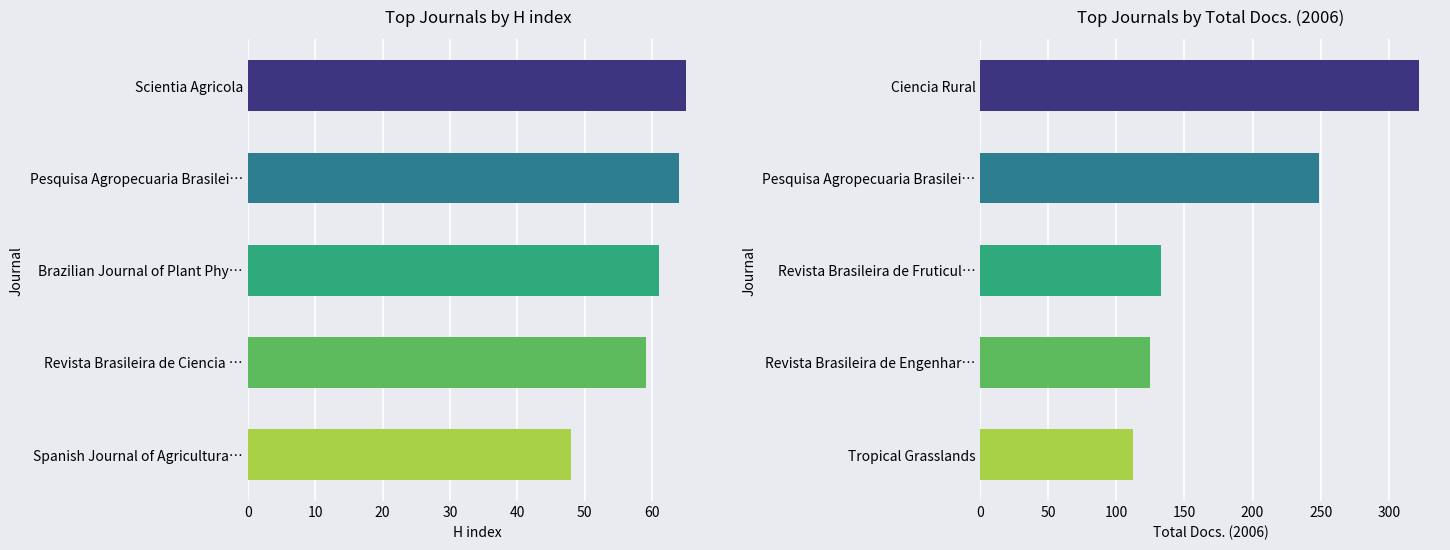

The Total Docs. (2006) series shows 207 at Revista Brasileira de Engenhar…. True or false?

False